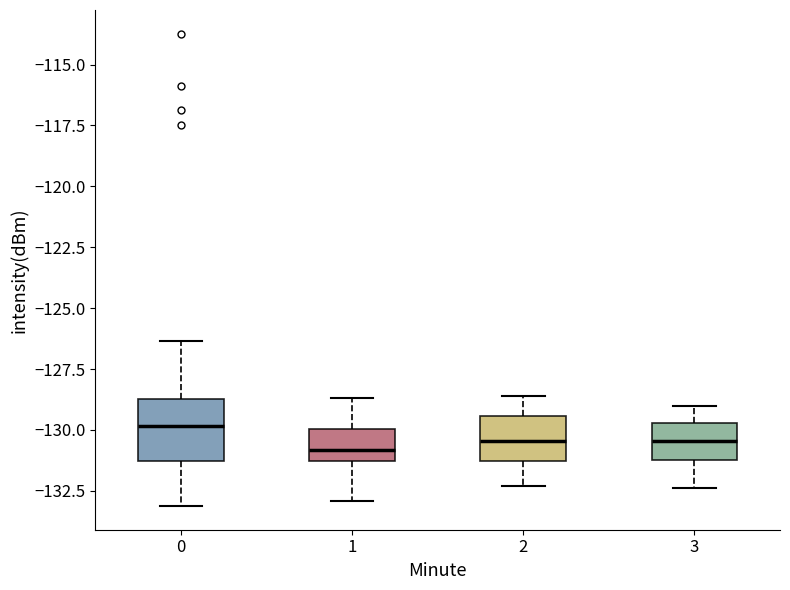

Reading left to right, read every box against the y-axis: the position of its median line, the range the box covers, and the ends of its whiskers. The values are not printed on the chart, so give them approximately, as read against the axis.

0: median -130.0, box -131.5 to -128.5, whiskers -133.0 to -126.5
1: median -131.0, box -131.5 to -130.0, whiskers -133.0 to -128.5
2: median -130.5, box -131.5 to -129.5, whiskers -132.5 to -128.5
3: median -130.5, box -131.0 to -129.5, whiskers -132.5 to -129.0